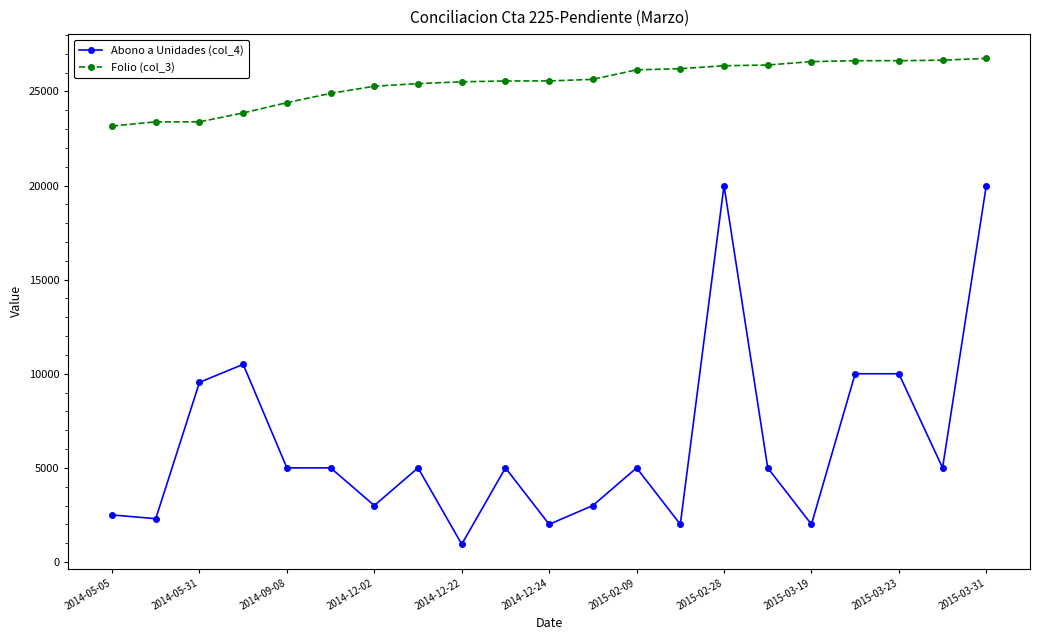

List the series in order of their peak value, highest first.

Folio (col_3), Abono a Unidades (col_4)